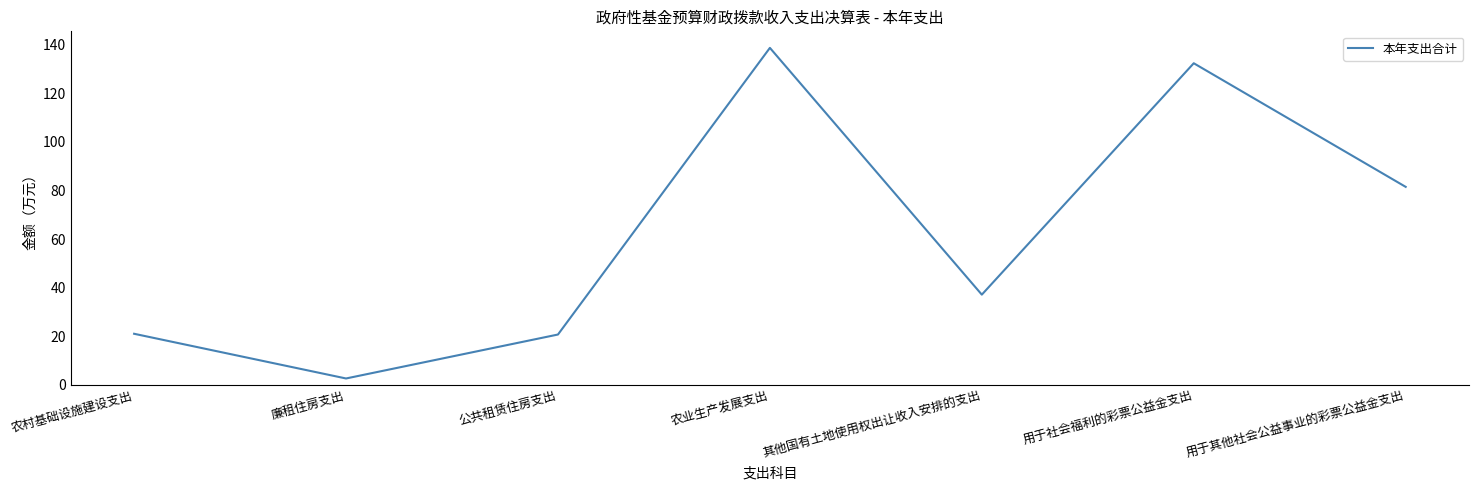

How many interior local valleys (lower than both neighbors) does the data have?

2